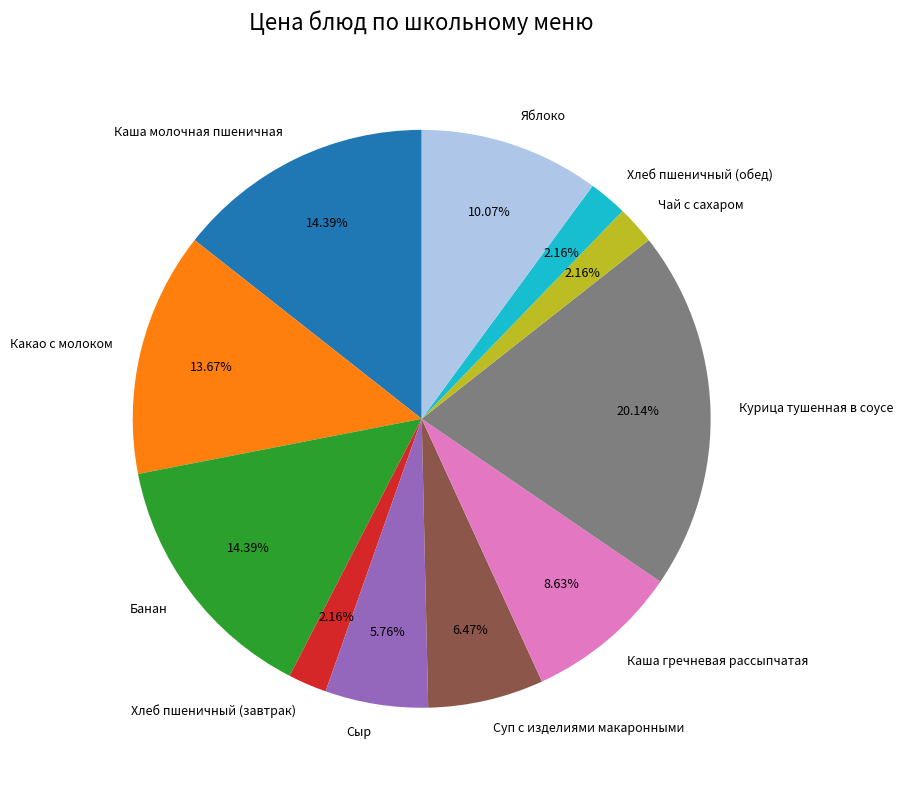

What percentage is the Чай с сахаром slice, to the nearest percent?

2%